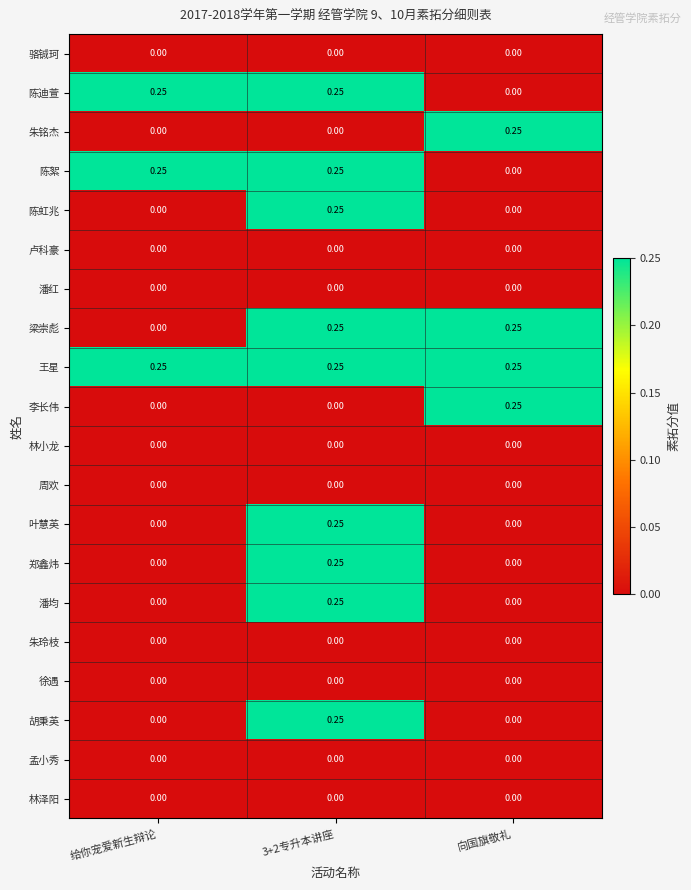

Count the number of data series in this chart.

20